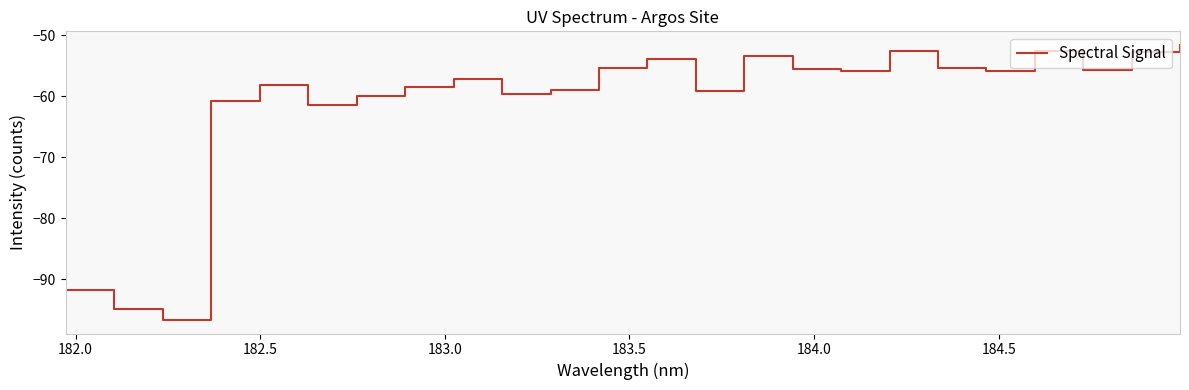

Is this an area chart (filled region under the line)?

No